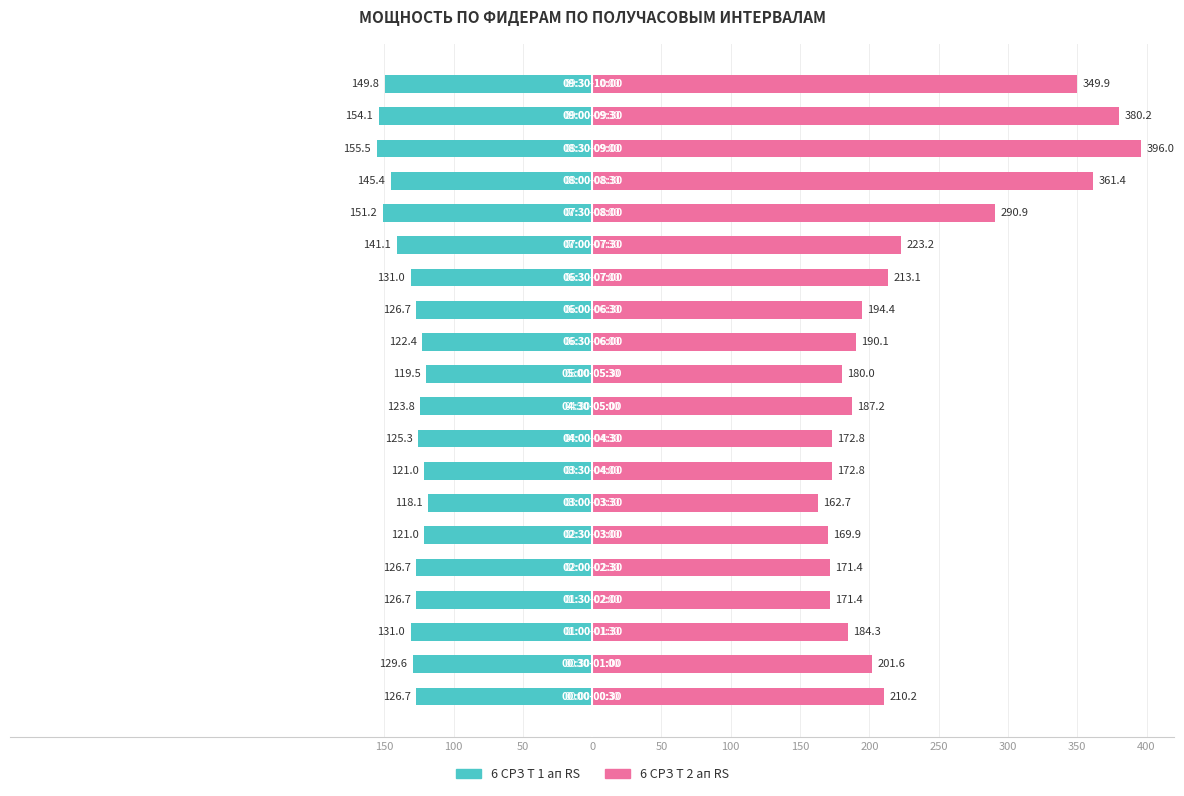

Which series has the largest total across all categories?

6 СРЗ Т 2 ап RS